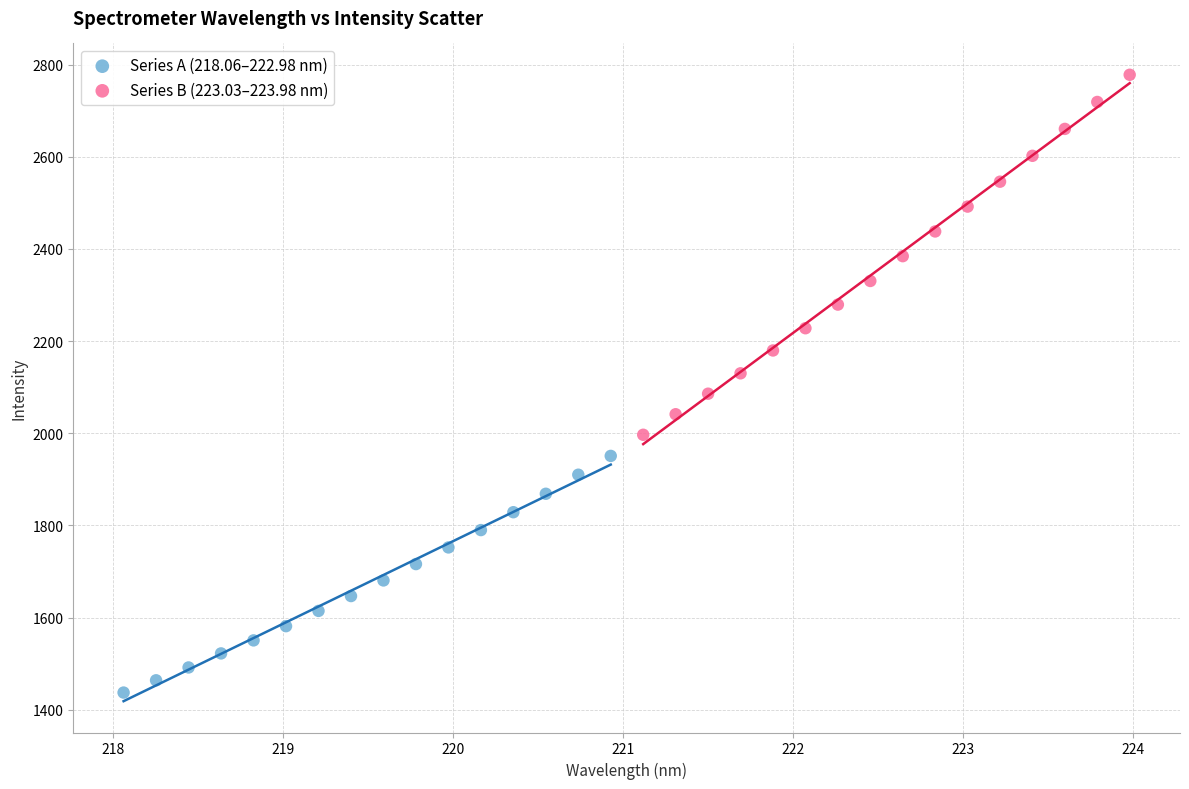

Which series contains the highest Y value?

Series B (223.03–223.98 nm)